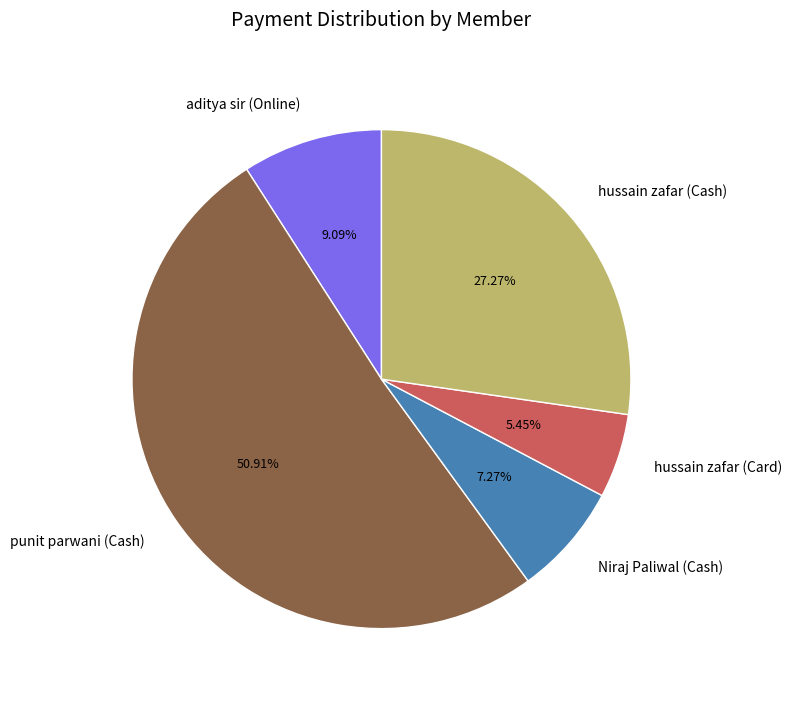

Which slice represents more than half of the pie?

punit parwani (Cash)